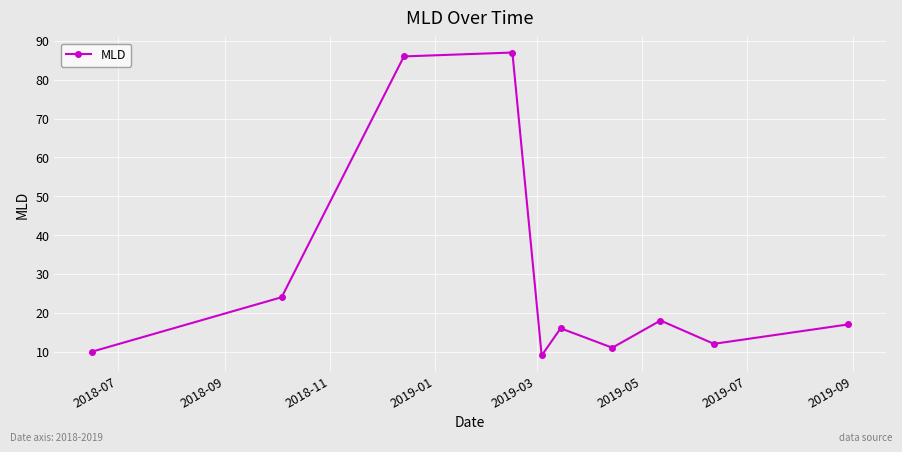

What is the value of the 8th point from the left?

18